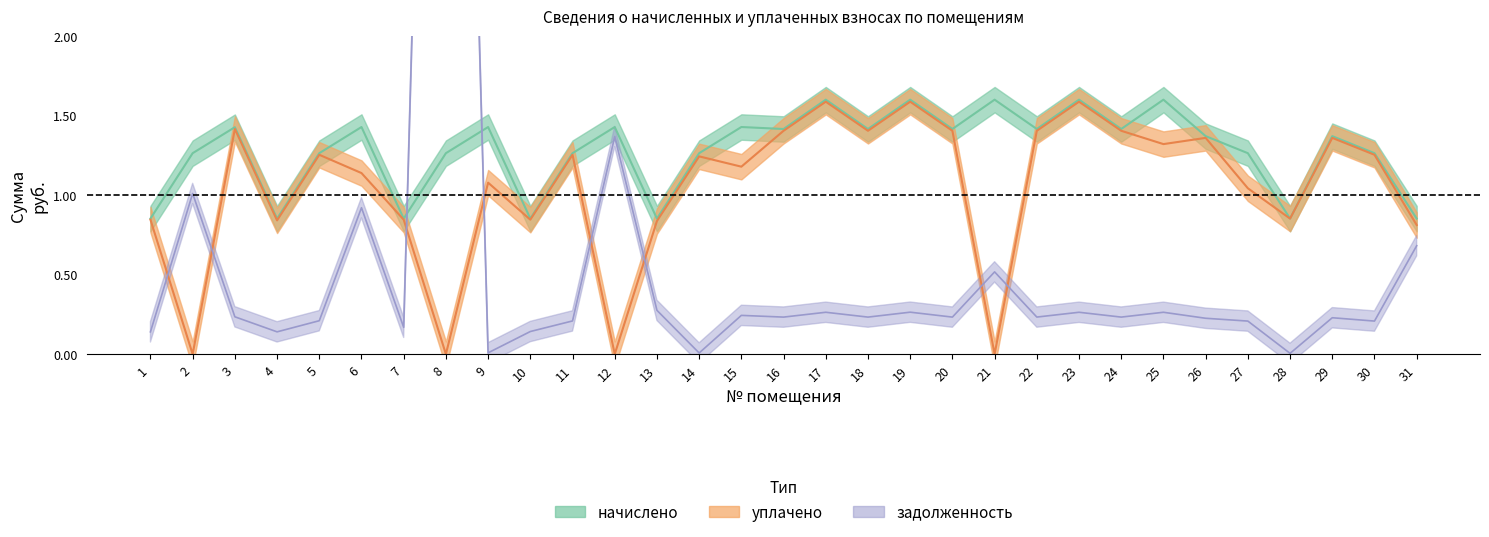

List the series in order of their overall mean, lowest first.

задолженность (взнос), уплачено, начислено